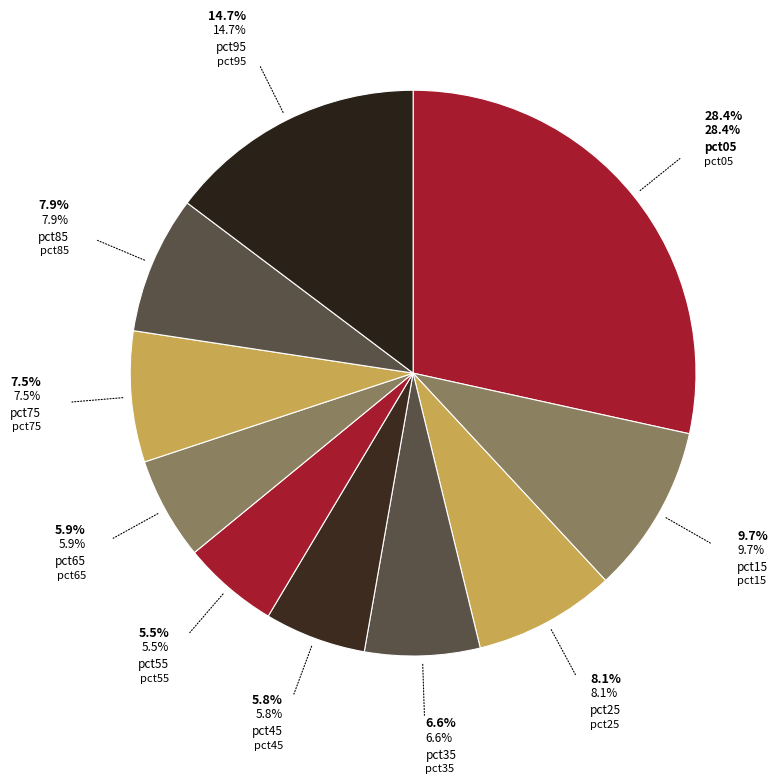

To the nearest percent, what is the average slice percentage?

10%